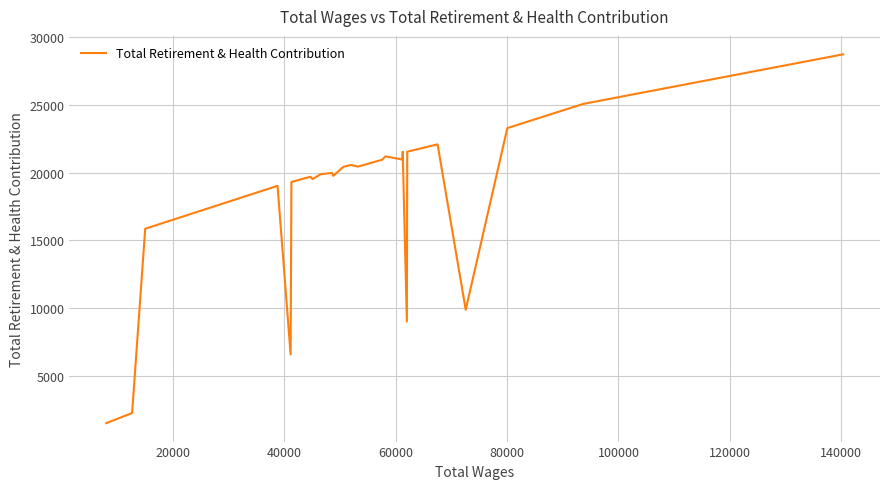

What is the smallest value displayed?

1513.5